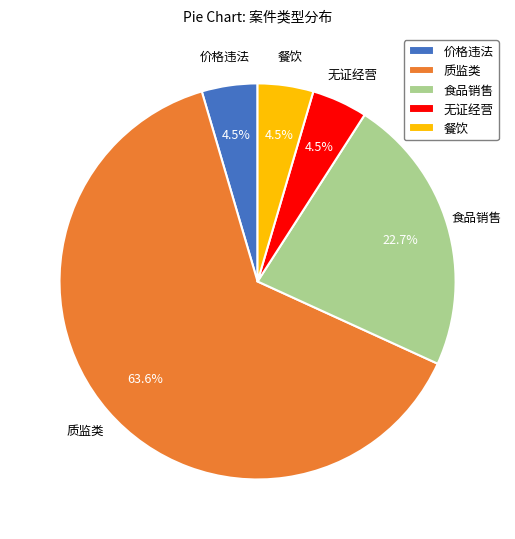

What is the largest slice in the pie chart?

质监类